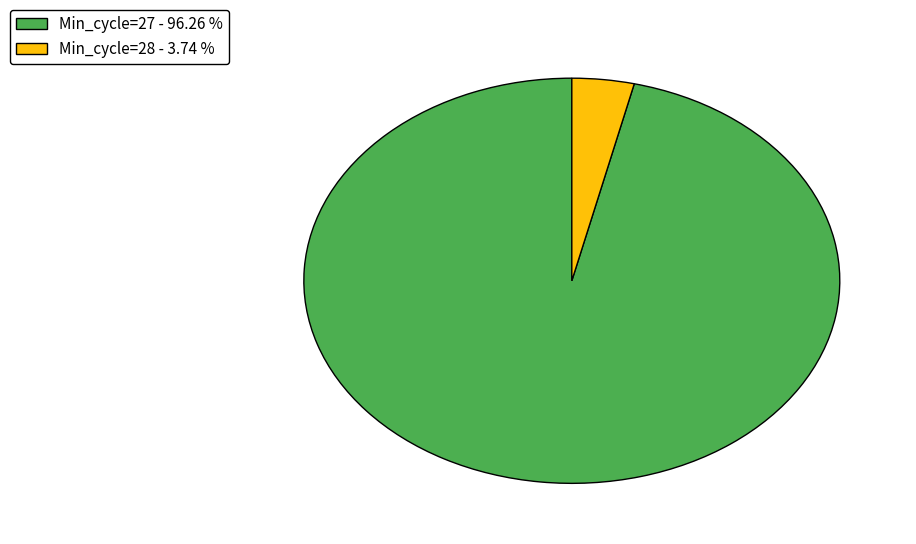

Which has a higher value, Min_cycle=27 - 96.26 % or Min_cycle=28 - 3.74 %?

Min_cycle=27 - 96.26 %